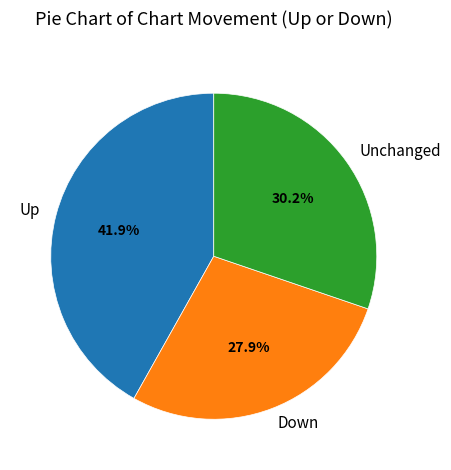

To the nearest percent, what is the difference between the largest and smallest slice percentages?

14%